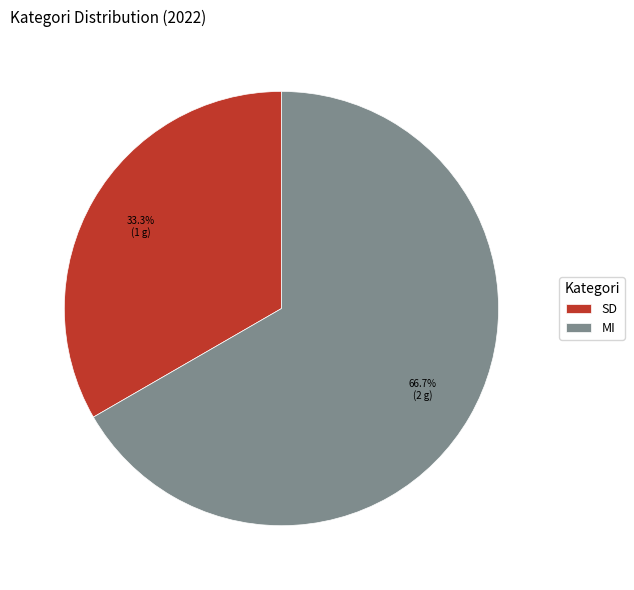

To the nearest percent, what is the average slice percentage?

50%